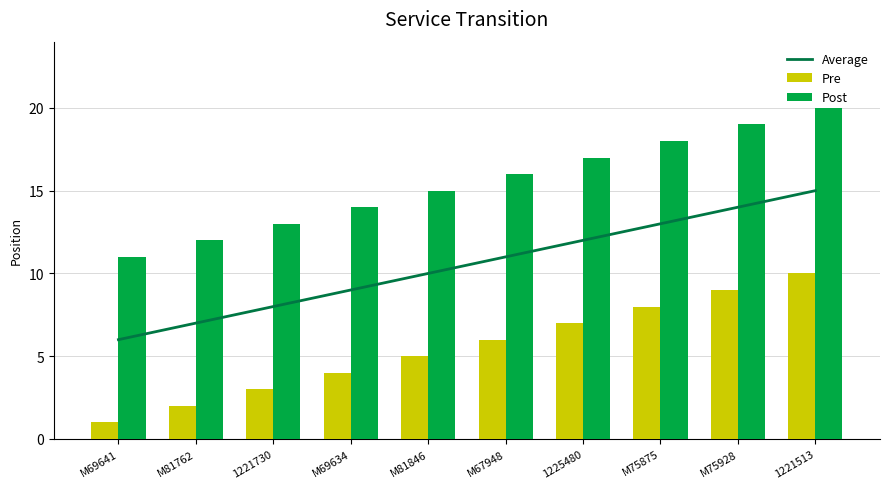

Rank the series by their maximum value, from highest to lowest.

Post, Average, Pre